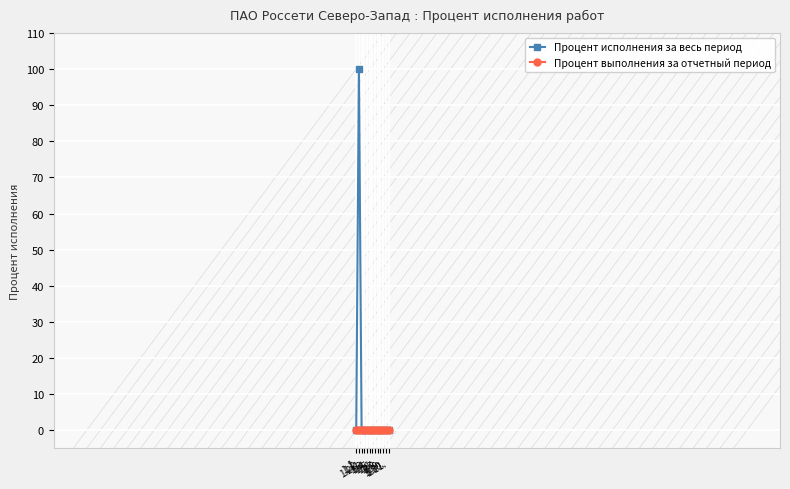

The value of Процент исполнения за весь период at 1.4. is 54. True or false?

False